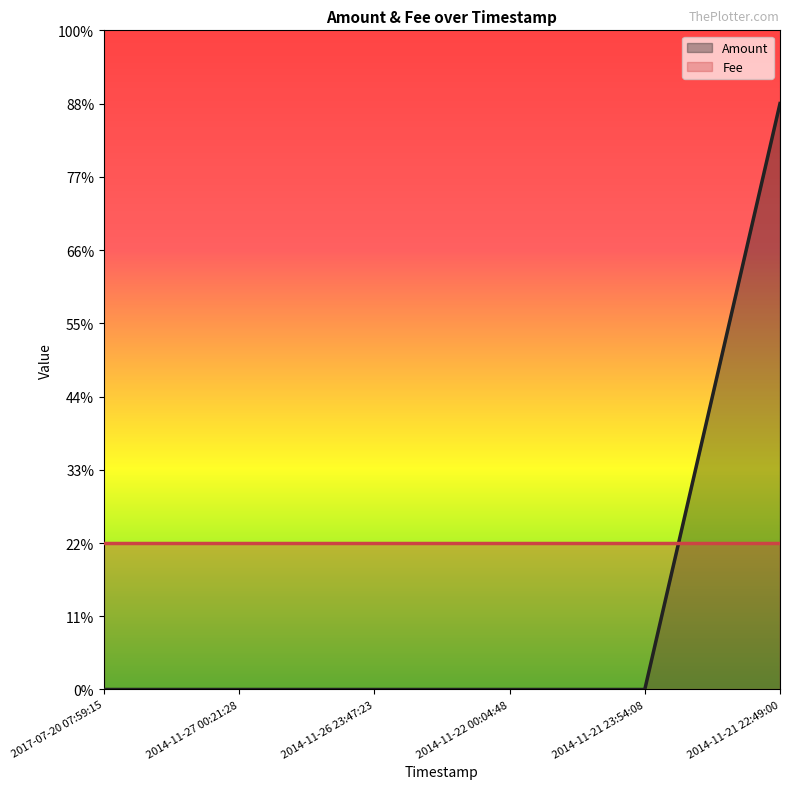

What is the greatest value displayed?

4